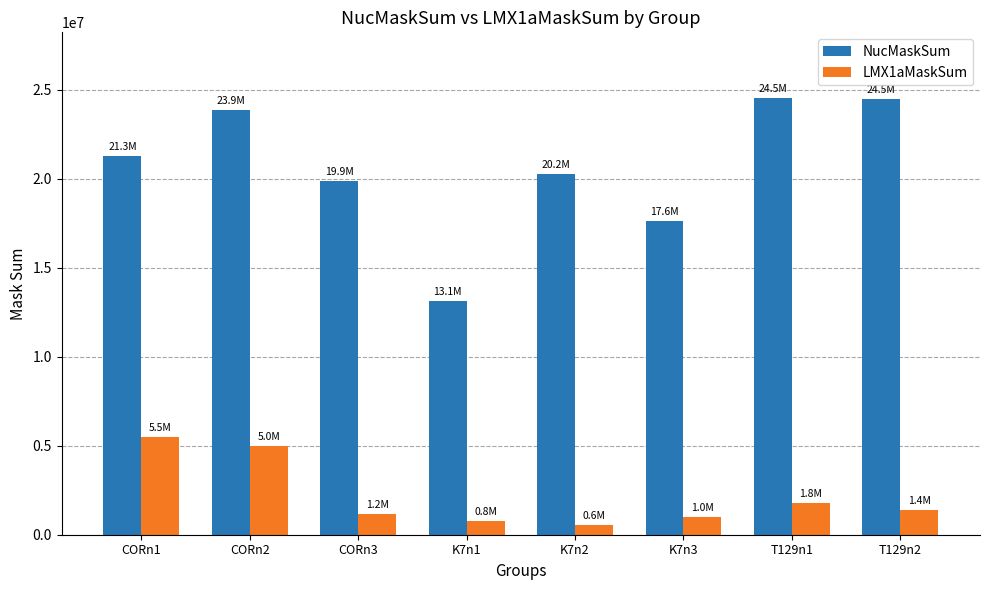

What is the highest value of the LMX1aMaskSum series?

5505794.3